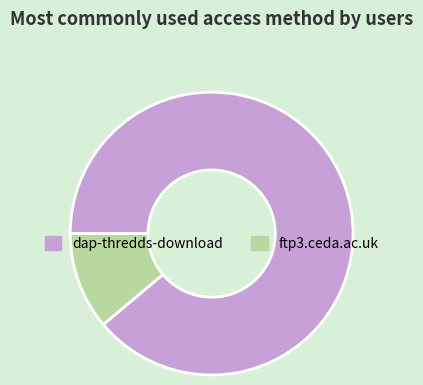

How many slices are in this pie chart?

2